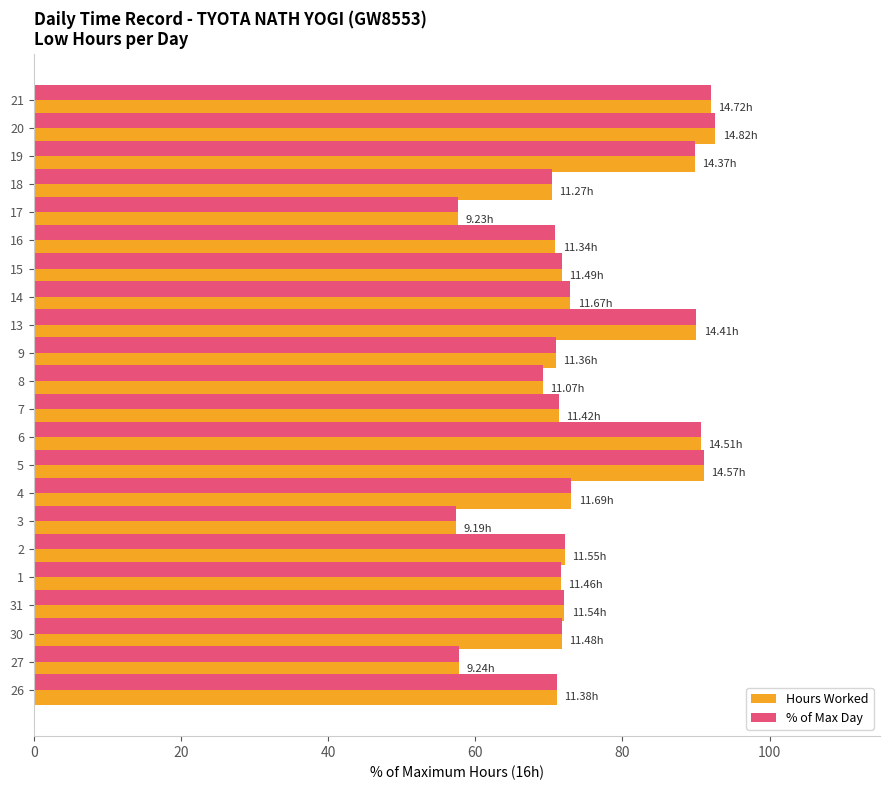

What is the sum of all Hours Worked values?

1648.6